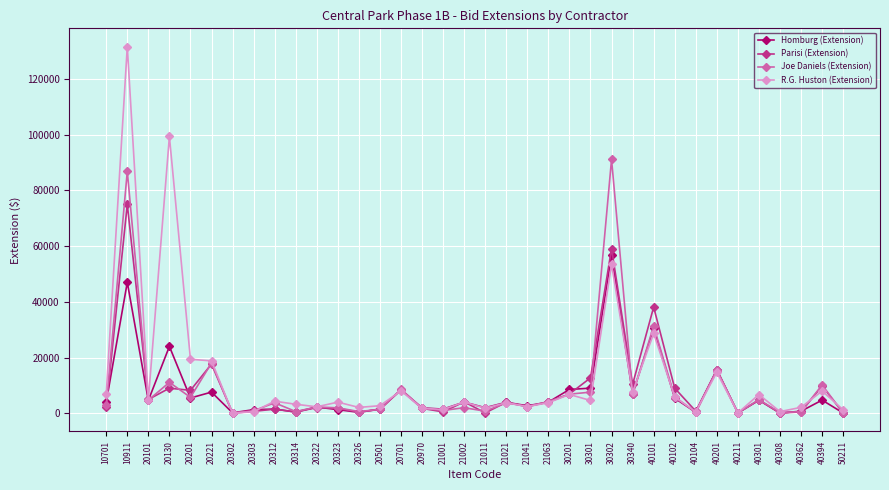

The value of Joe Daniels (Extension) at 21041 is 2400.0. True or false?

True